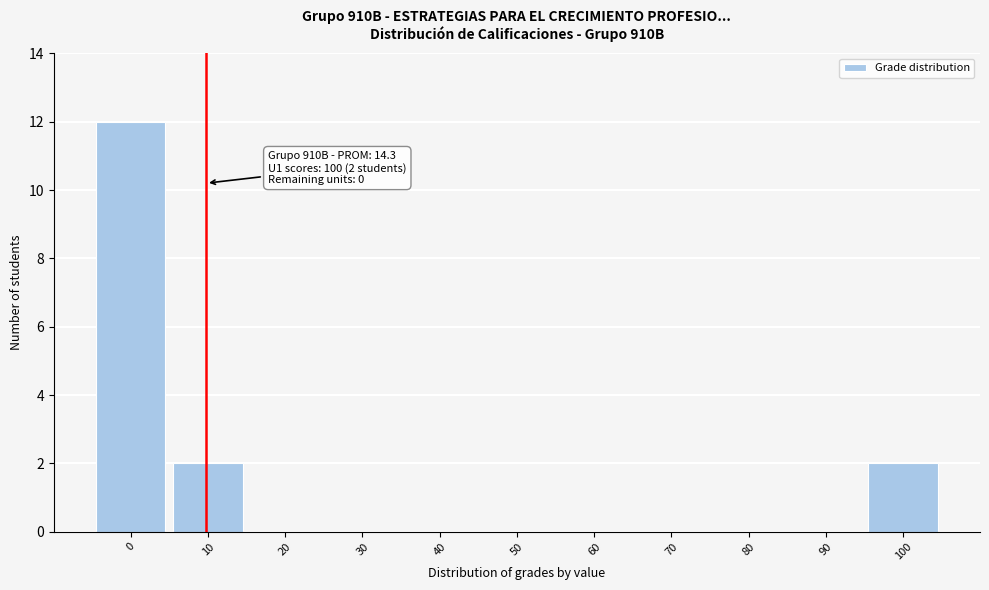

Reading left to right, list all the values displayed in this chart.

0=12	10=2	20=0	30=0	40=0	50=0	60=0	70=0	80=0	90=0	100=2